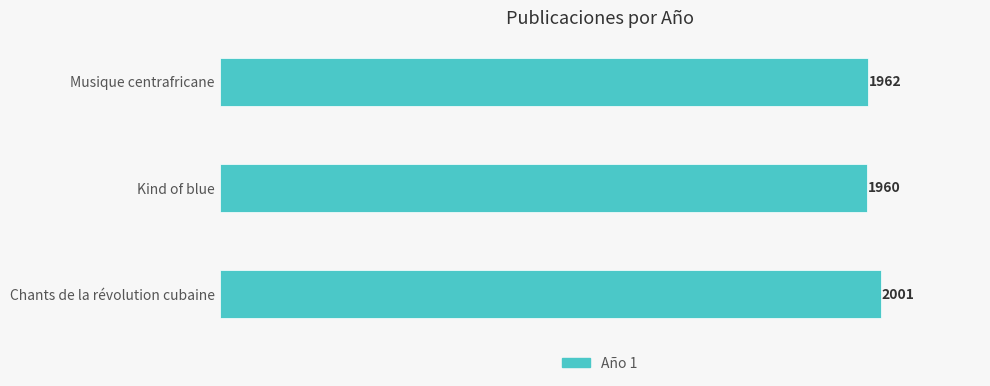

The chart shows a value of 3301 at Kind of blue. True or false?

False